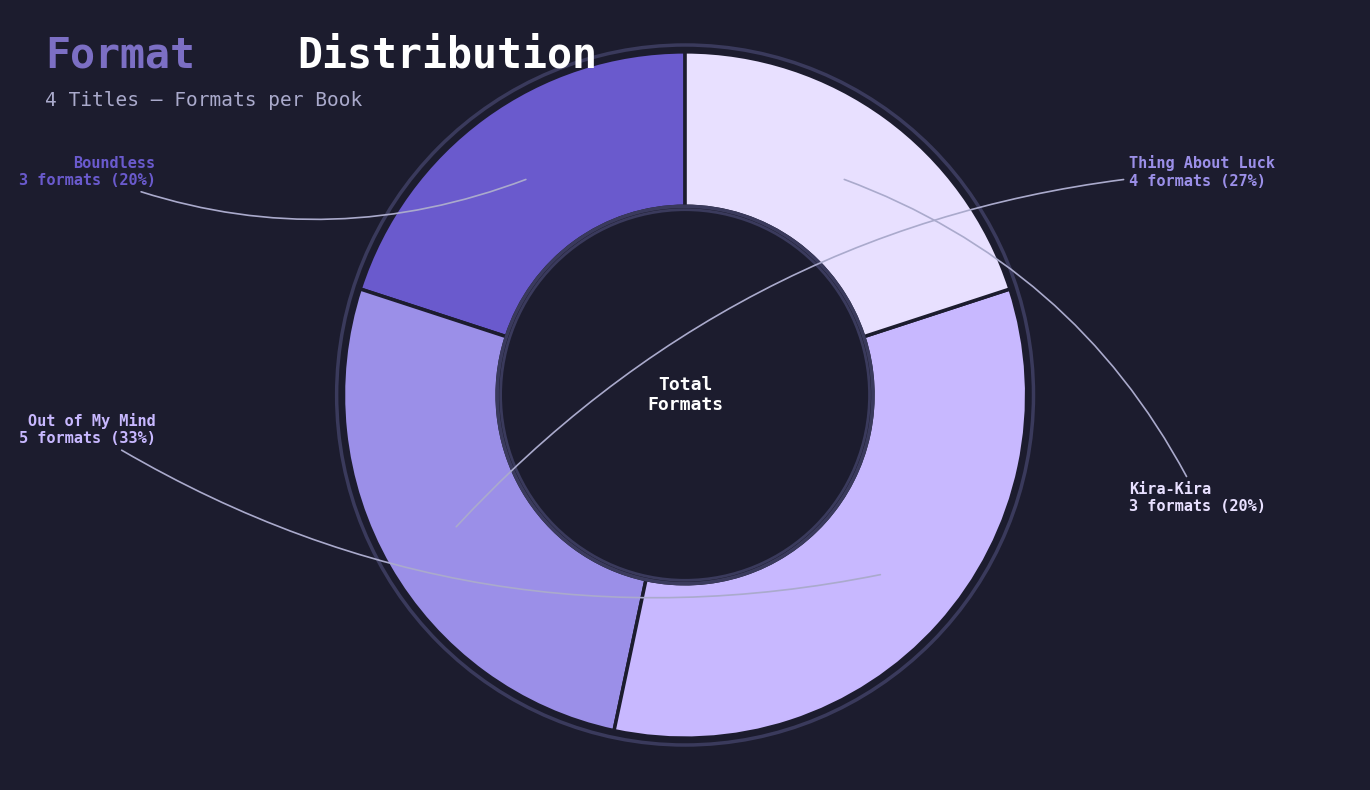

True or false: Thing About Luck accounts for 32% of the total.

False